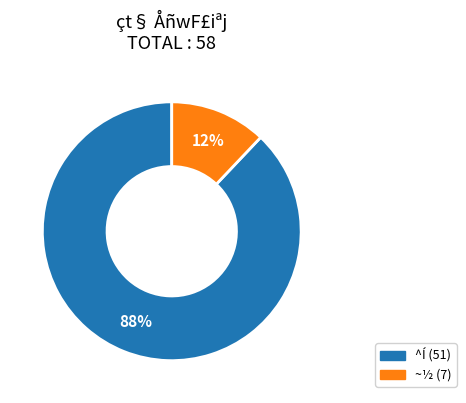

Is there any slice that represents more than half of the pie?

Yes